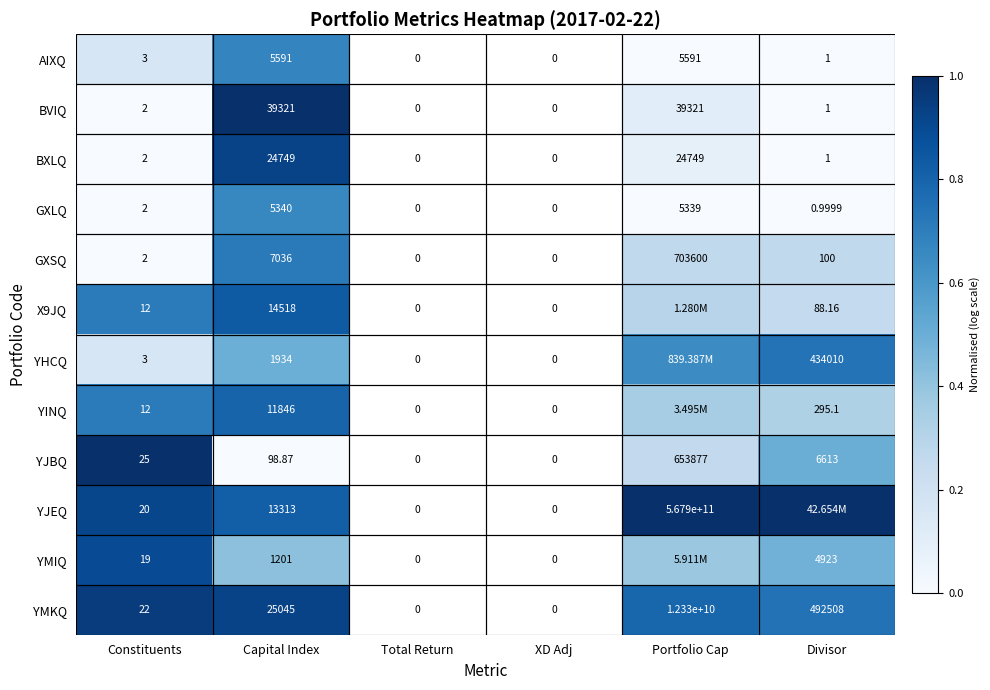

Is the value of YJEQ at Portfolio Cap greater than the value of YMKQ at Constituents?

Yes